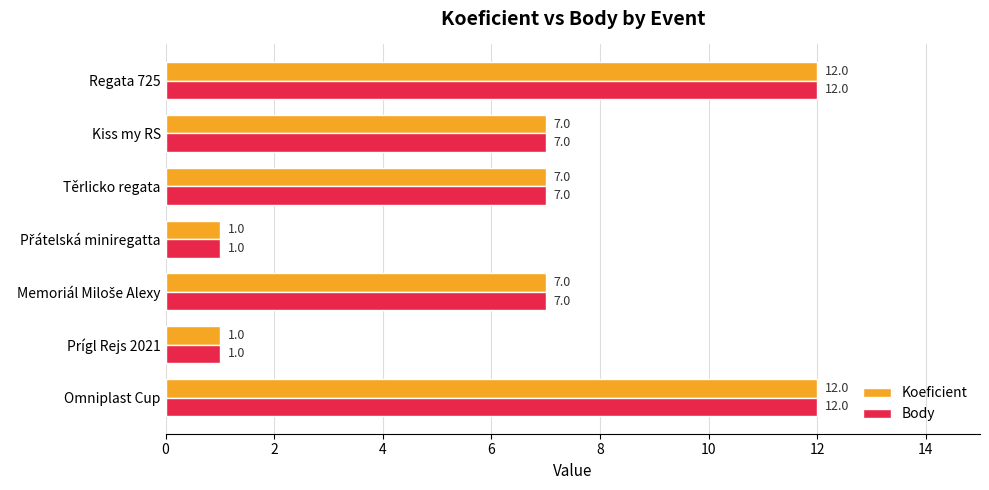

The value of Koeficient at Kiss my RS is 3. True or false?

False